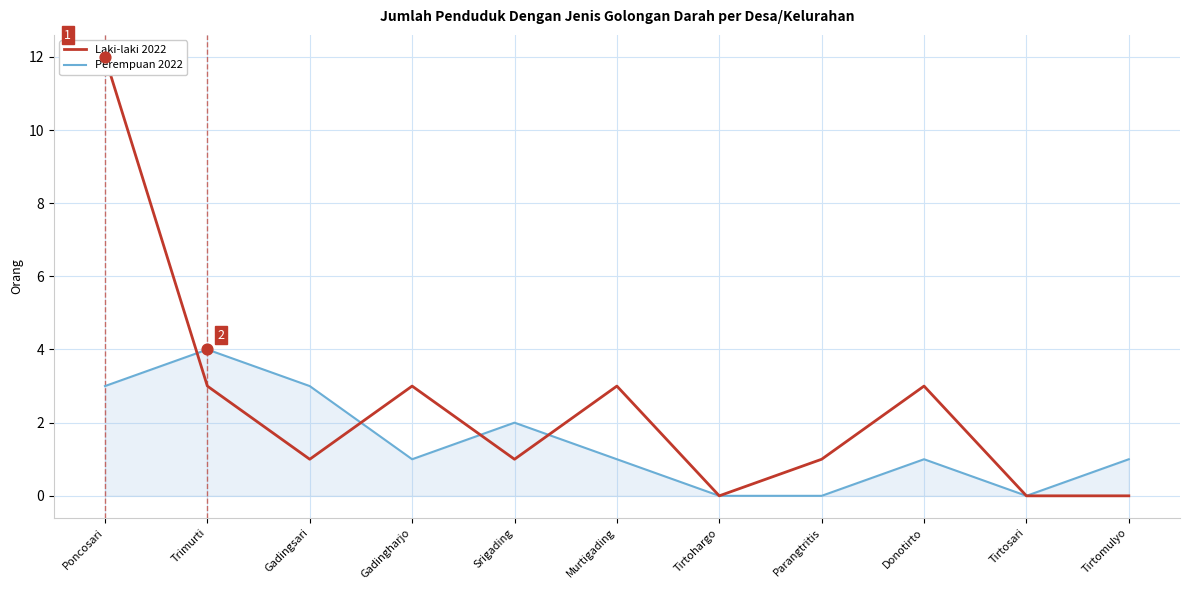

Is the value of Perempuan 2022 at Gadingharjo greater than the value of Laki-laki 2022 at Srigading?

No